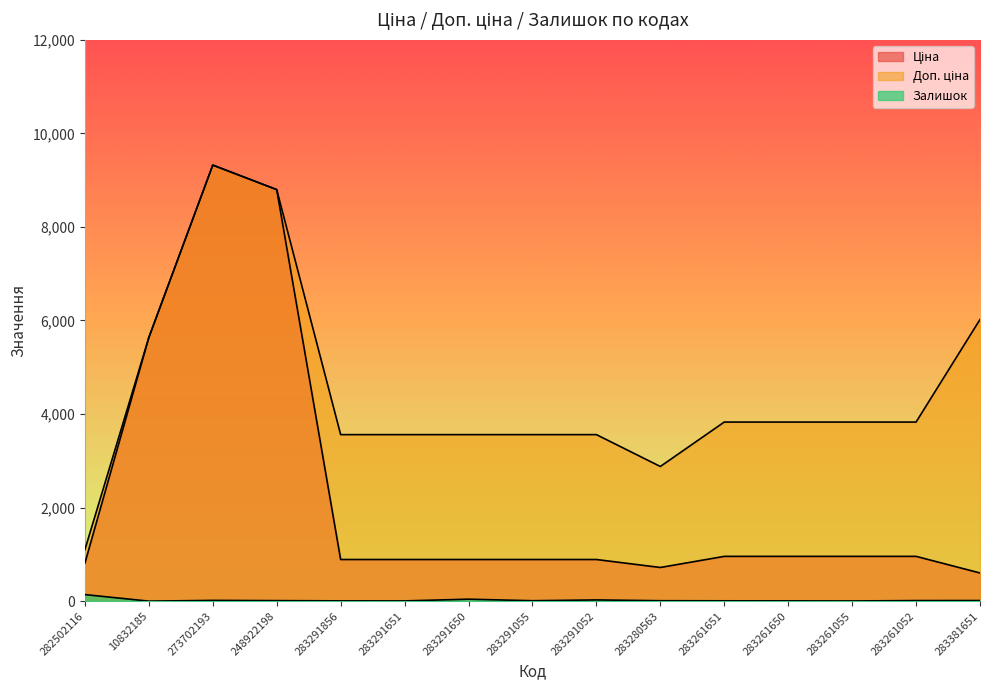

The Ціна series shows 5636.0 at 10832185. True or false?

True